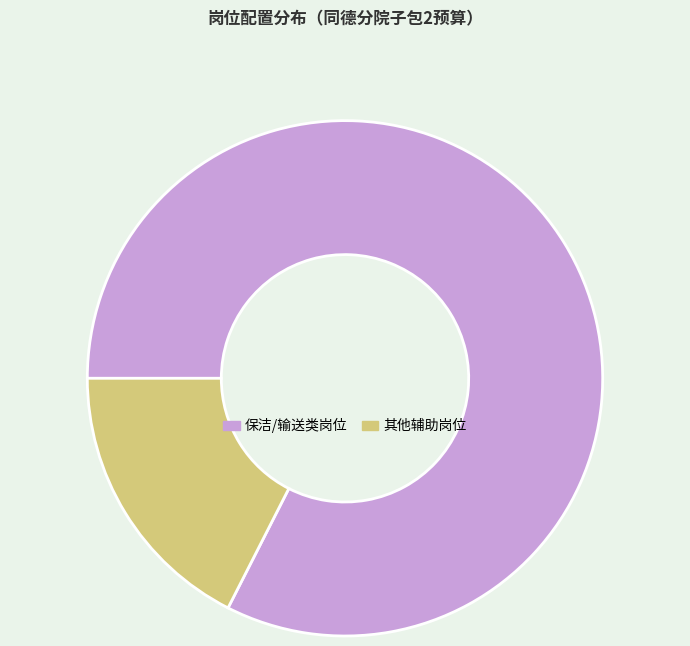

Count the number of slices in the pie.

2